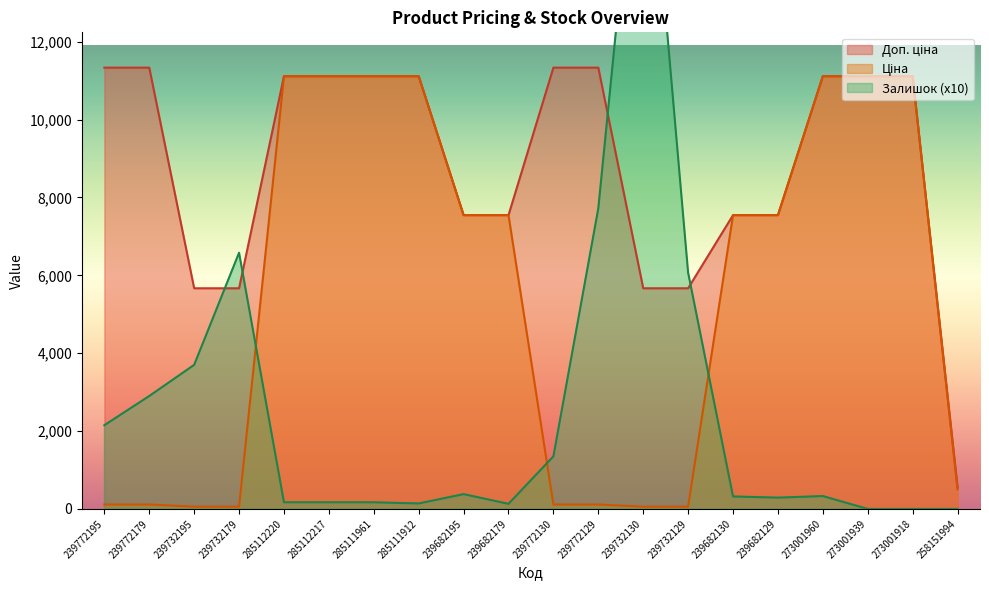

Which series has the largest range (max minus min)?

Залишок